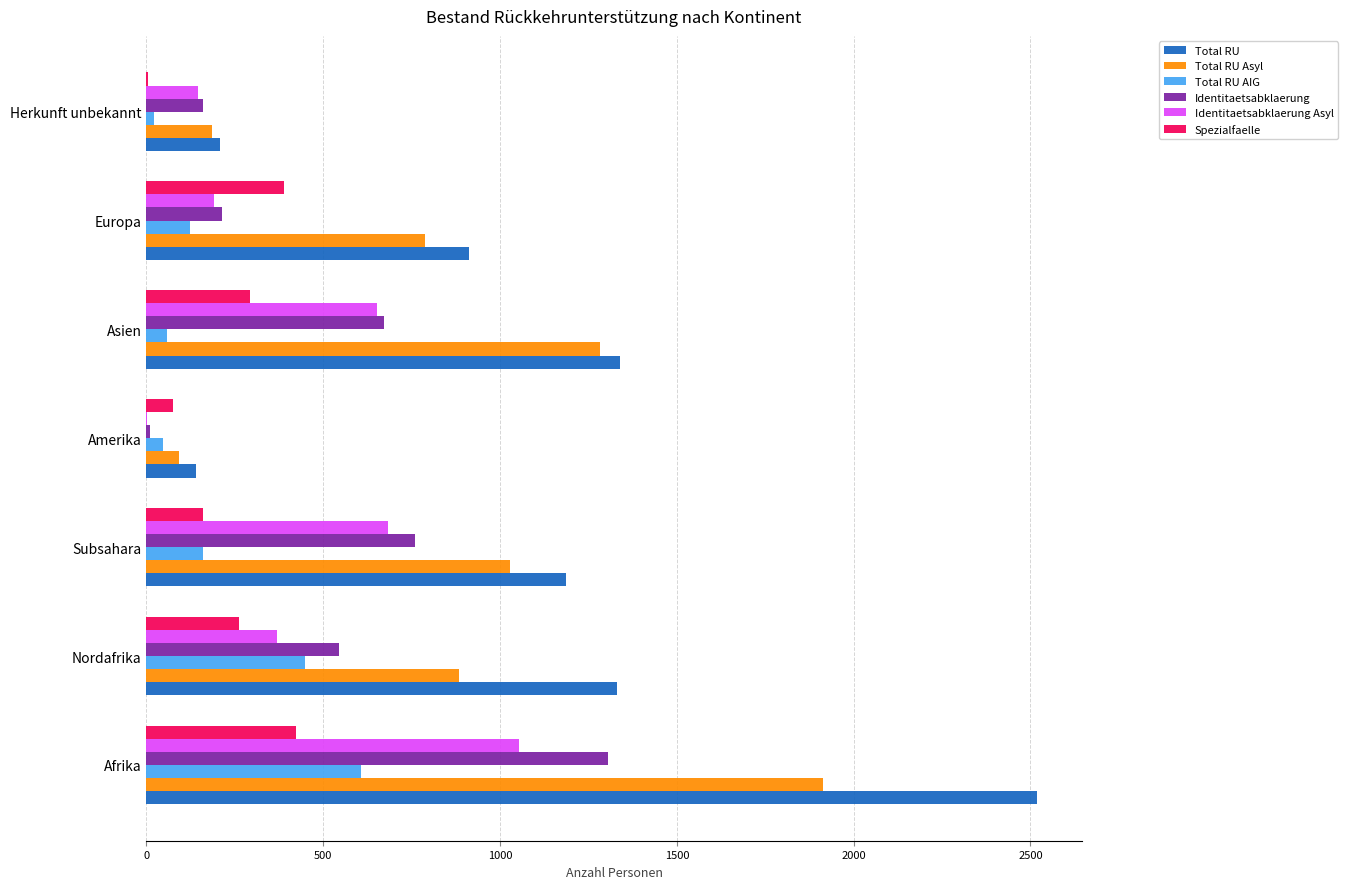

The value of Identitaetsabklaerung Asyl at Asien is 652. True or false?

True